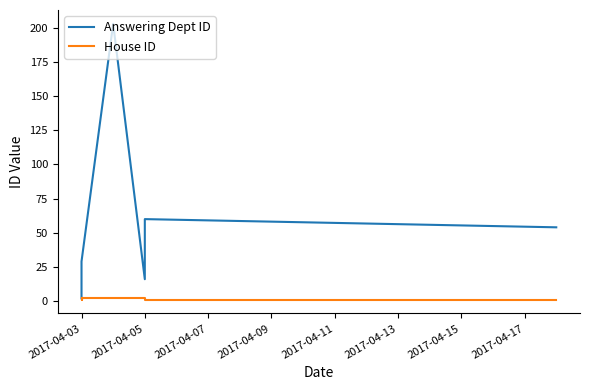

What is the value of the Answering Dept ID point at the 7th from the left?

203